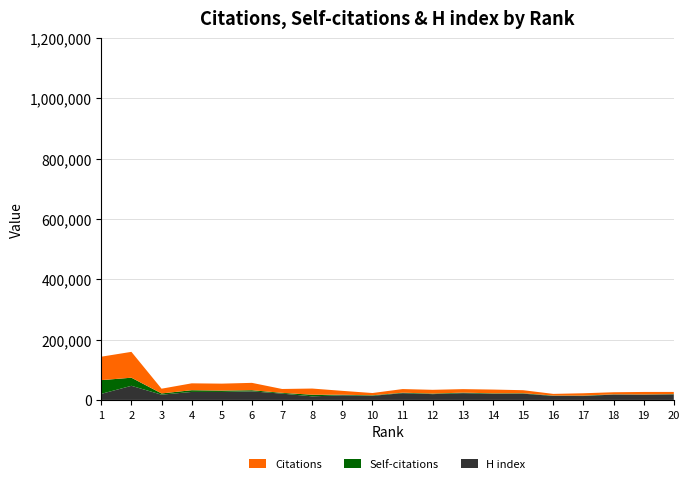

Reading left to right, transcribe all the data shown in this chart.

Citations: 1=77725	2=85724	3=15717	4=22808	5=23023	6=24412	7=12829	8=20500	9=12943	10=7495	11=12045	12=12442	13=11633	14=12422	15=10051	16=5608	17=7788	18=6898	19=8204	20=7276
Self-citations: 1=45519	2=26860	3=4108	4=5692	5=4577	6=3765	7=2549	8=5310	9=1843	10=1760	11=1578	12=1867	13=1764	14=1524	15=1502	16=1208	17=1410	18=786	19=827	20=930
H index: 1=201	2=468	3=174	4=265	5=264	6=284	7=209	8=119	9=153	10=136	11=224	12=192	13=224	14=204	15=207	16=132	17=129	18=178	19=174	20=183